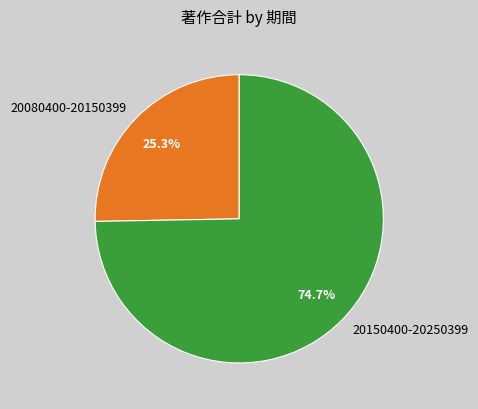

To the nearest percent, what is the difference between the 20150400-20250399 and 20080400-20150399 slice percentages?

49%